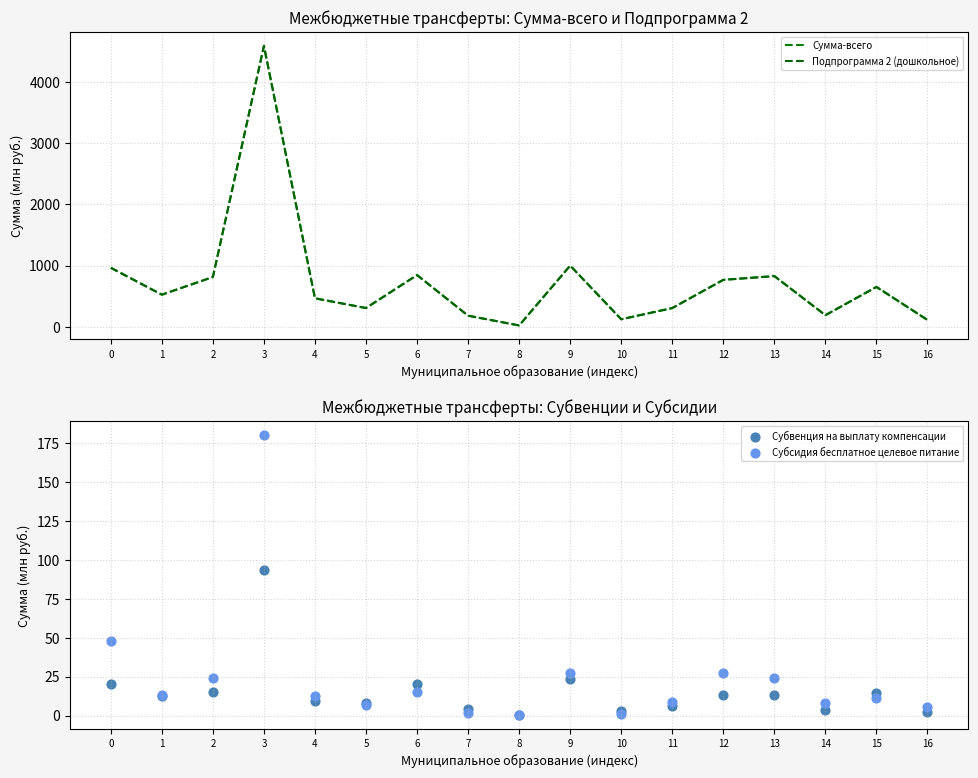

Which series has the largest total across all categories?

Сумма-всего